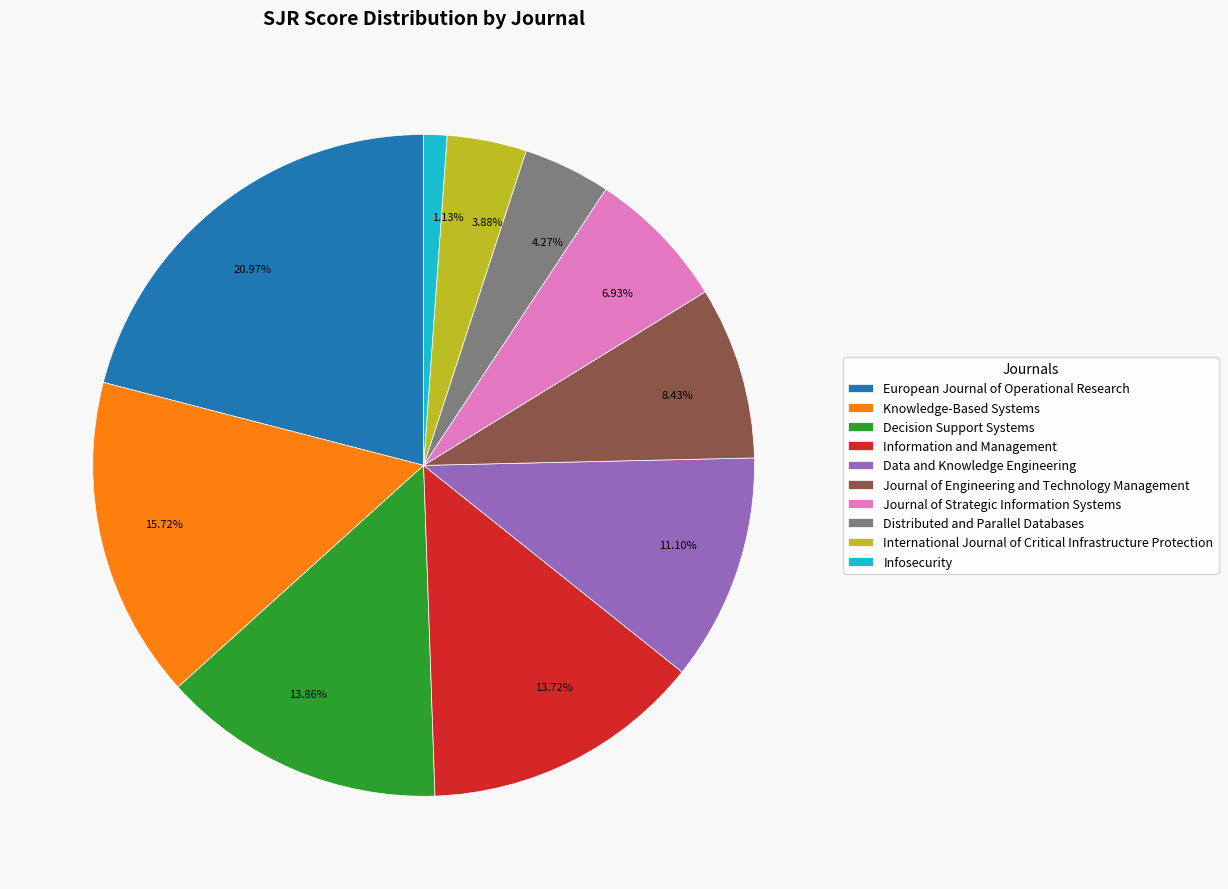

Do Infosecurity and Journal of Engineering and Technology Management together represent more than half of the pie?

No